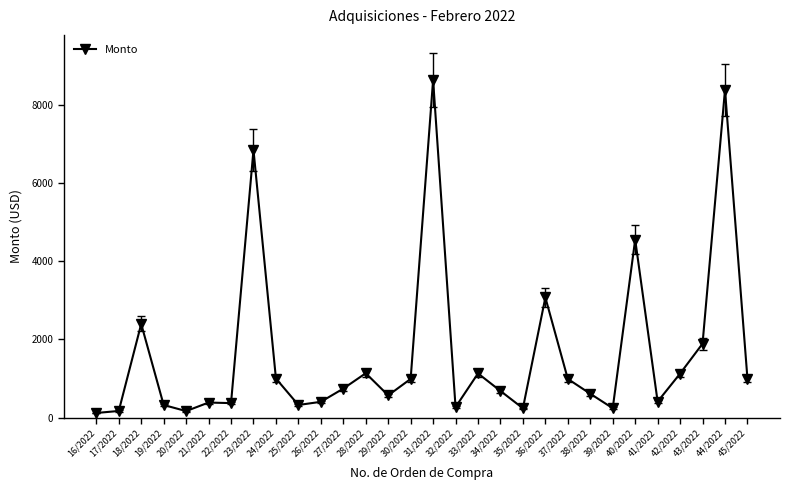

What is the difference between the values at 16/2022 and 44/2022?

8255.0